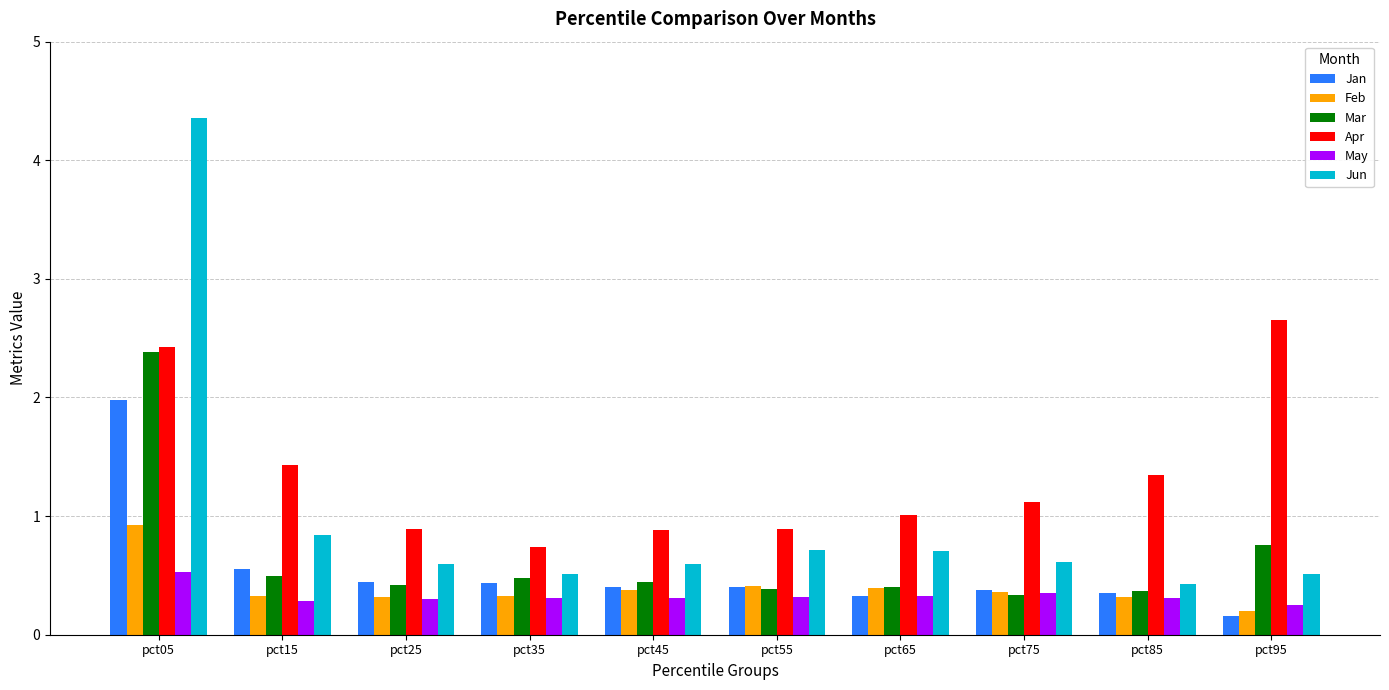

List the series in order of their peak value, highest first.

Jun, Apr, Mar, Jan, Feb, May